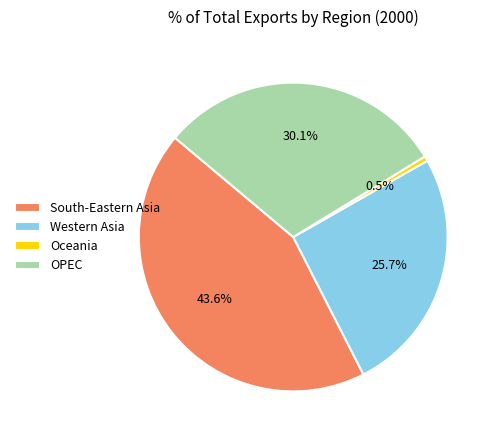

To the nearest percent, what is the difference between the largest and smallest slice percentages?

43%